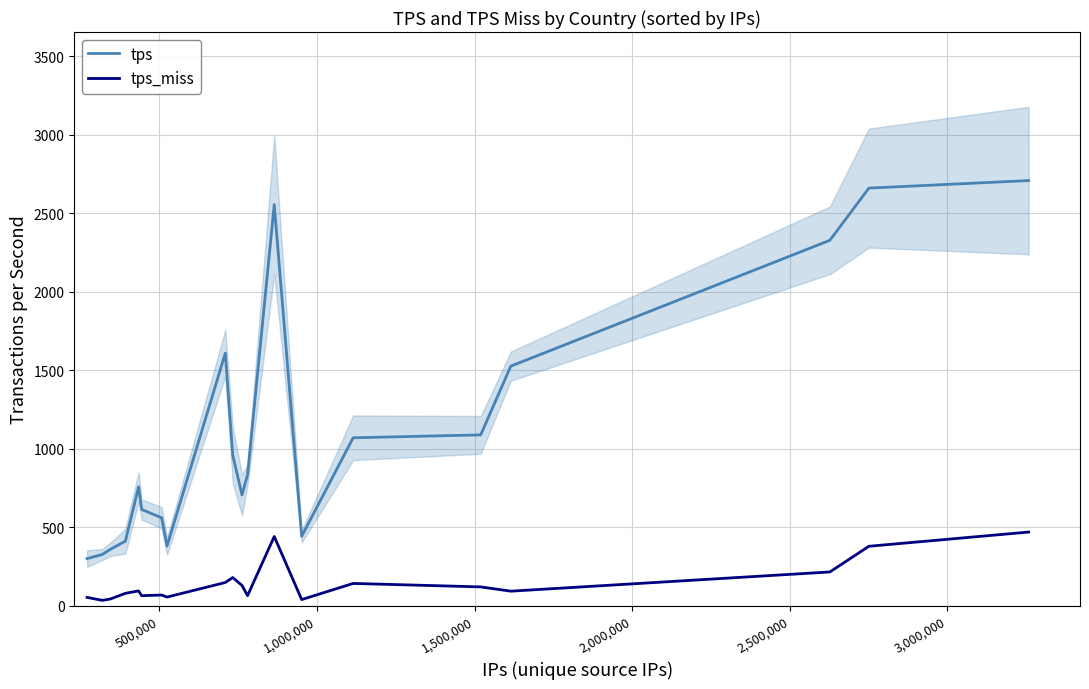

What is the difference between the maximum and minimum values in the tps_miss series?

434.9